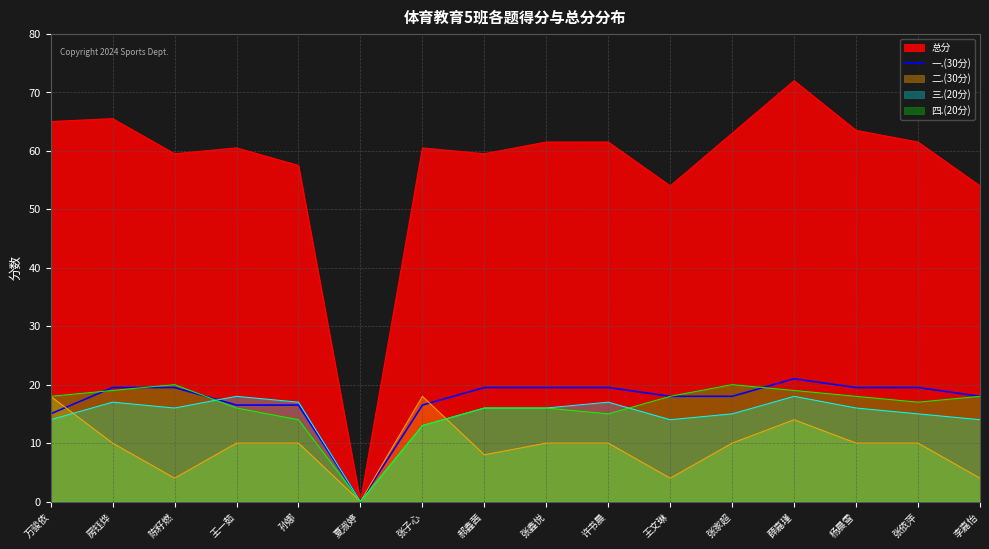

Which category has the highest value across all series?

薛嘉瑾